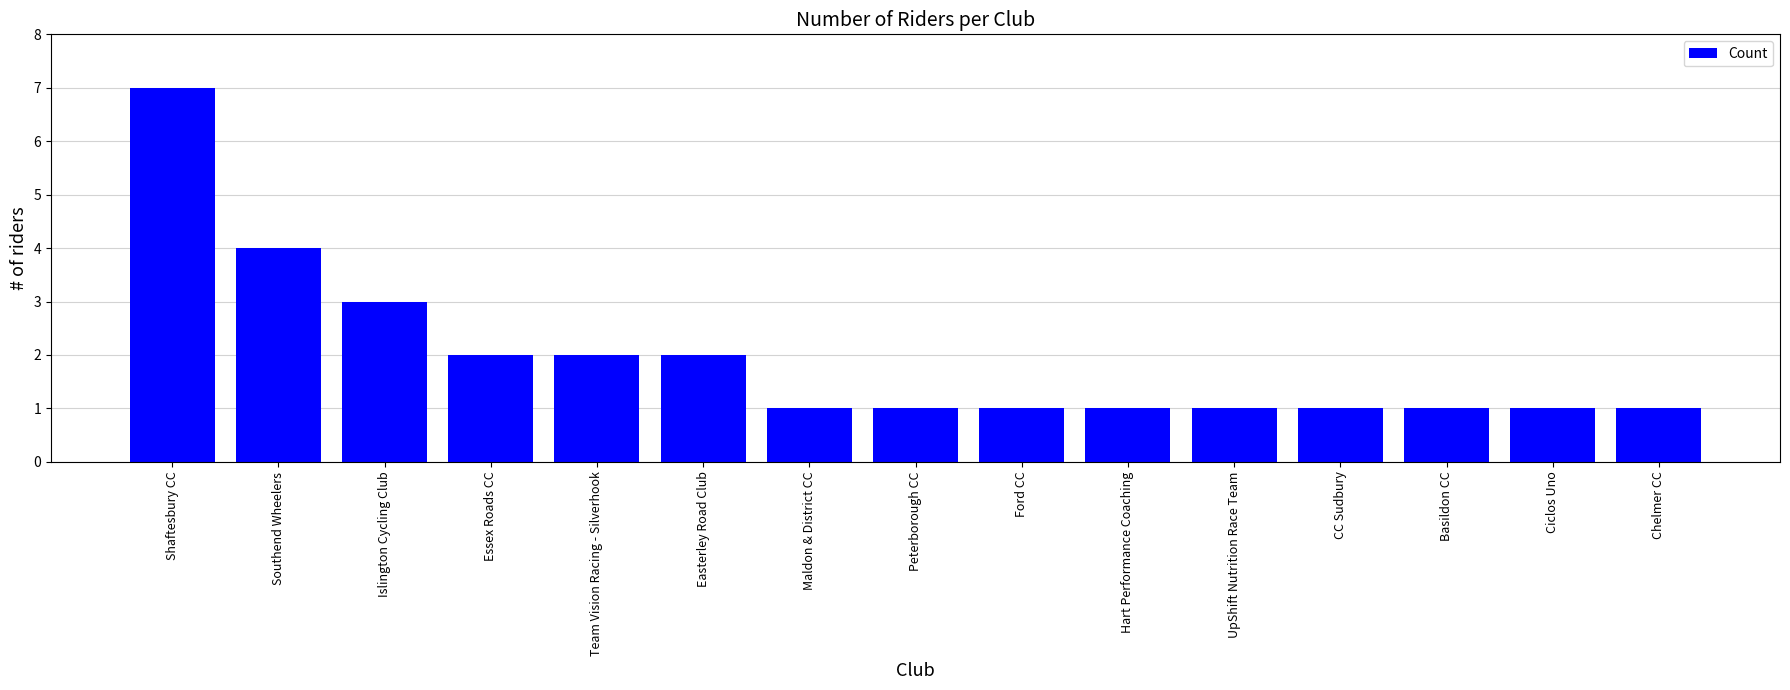

What is the label of the 1st bar from the right?

Chelmer CC